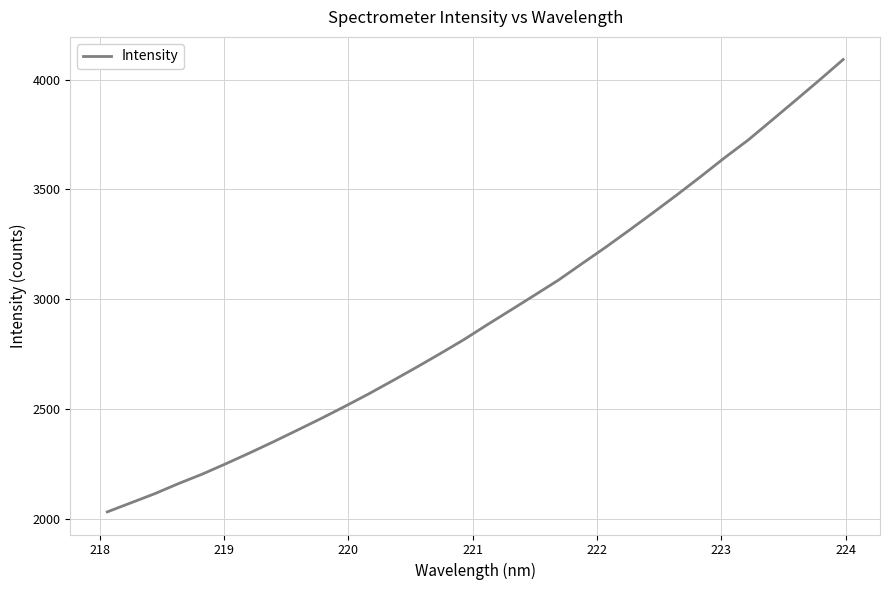

What is the greatest value displayed?

4092.2